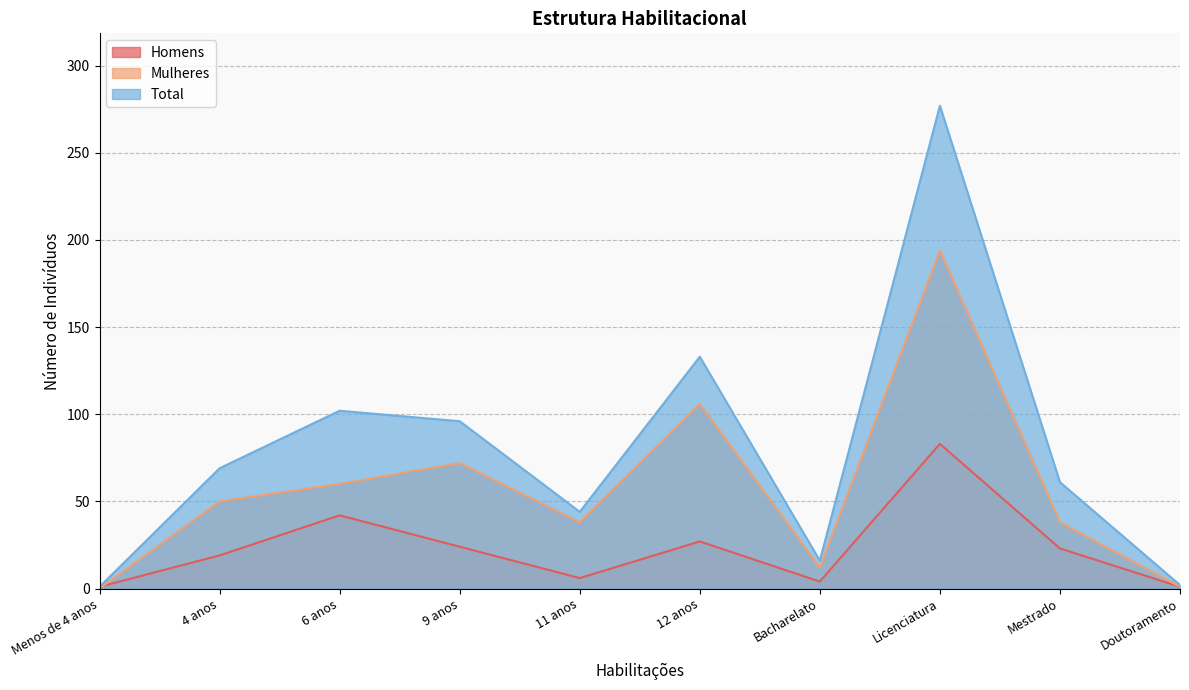

At which label does Mulheres first exceed 50?

6 anos